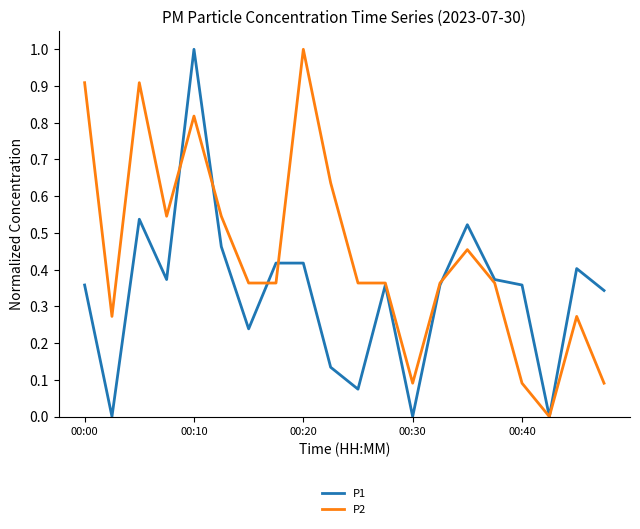

Does the chart have visible grid lines?

No